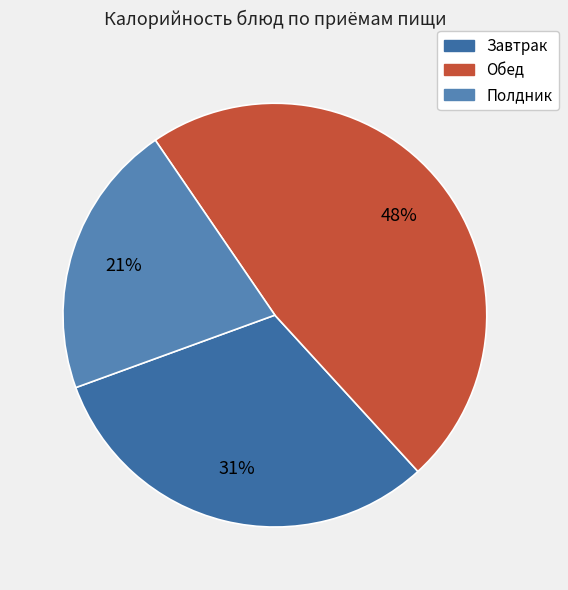

To the nearest percent, what is the difference between the largest and smallest slice percentages?

27%